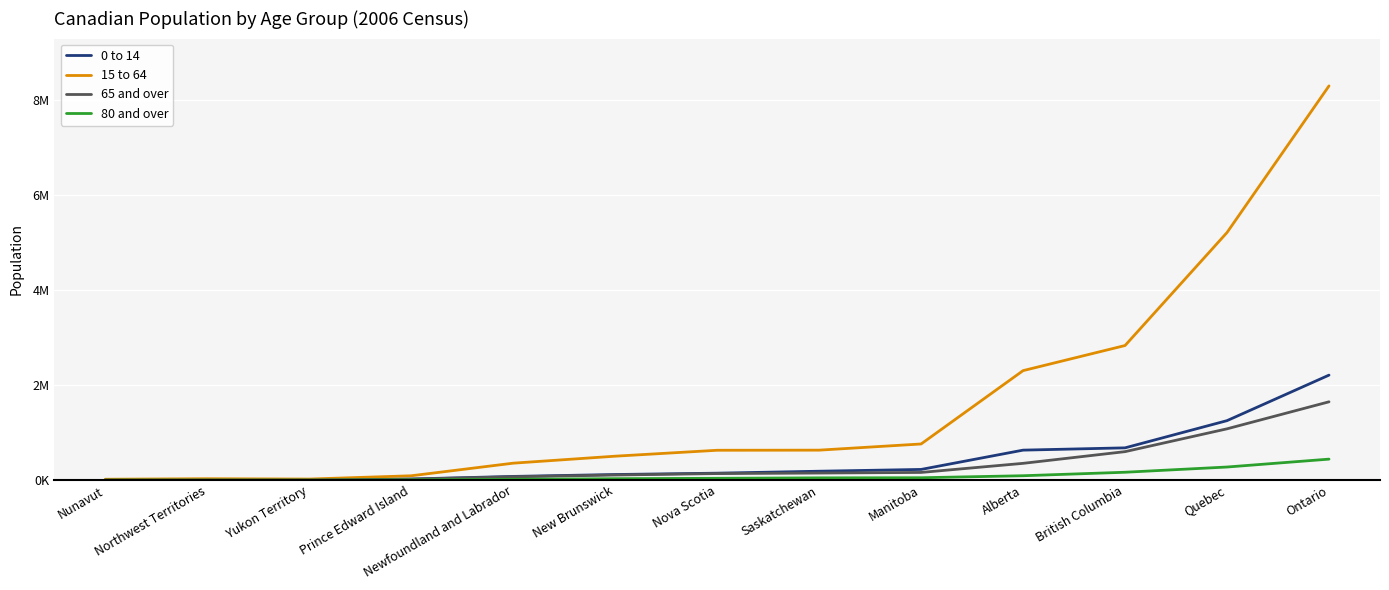

Reading right to left, extract all data points from this chart.

0 to 14: 2210800	1252510	679605	631515	225175	187695	146435	118255	78230	23985	5720	9920	10000
15 to 64: 8300300	5213335	2834075	2305425	761340	631155	628815	504110	356975	91685	22365	29570	18660
65 and over: 1649180	1080285	599810	353410	161890	149305	138210	107635	70265	20185	2290	1975	810
80 and over: 442080	276055	165980	92615	50290	47920	38480	30305	17075	5610	420	385	105